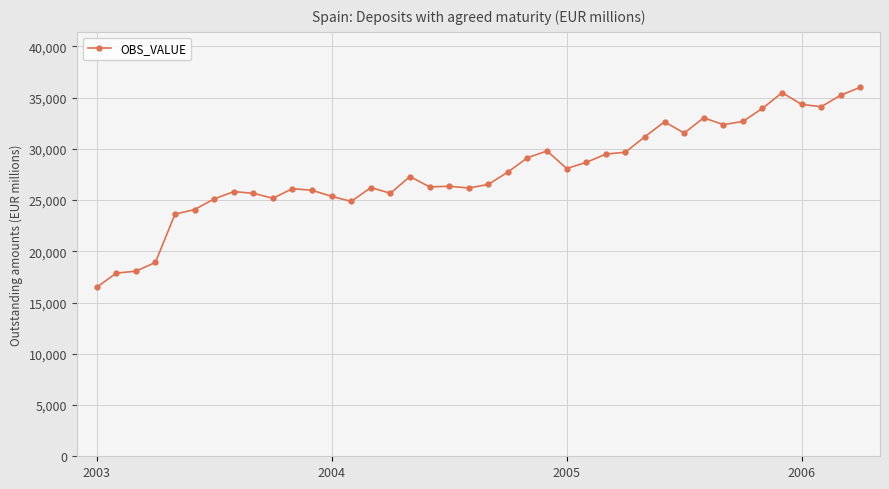

What is the smallest value displayed?

16485